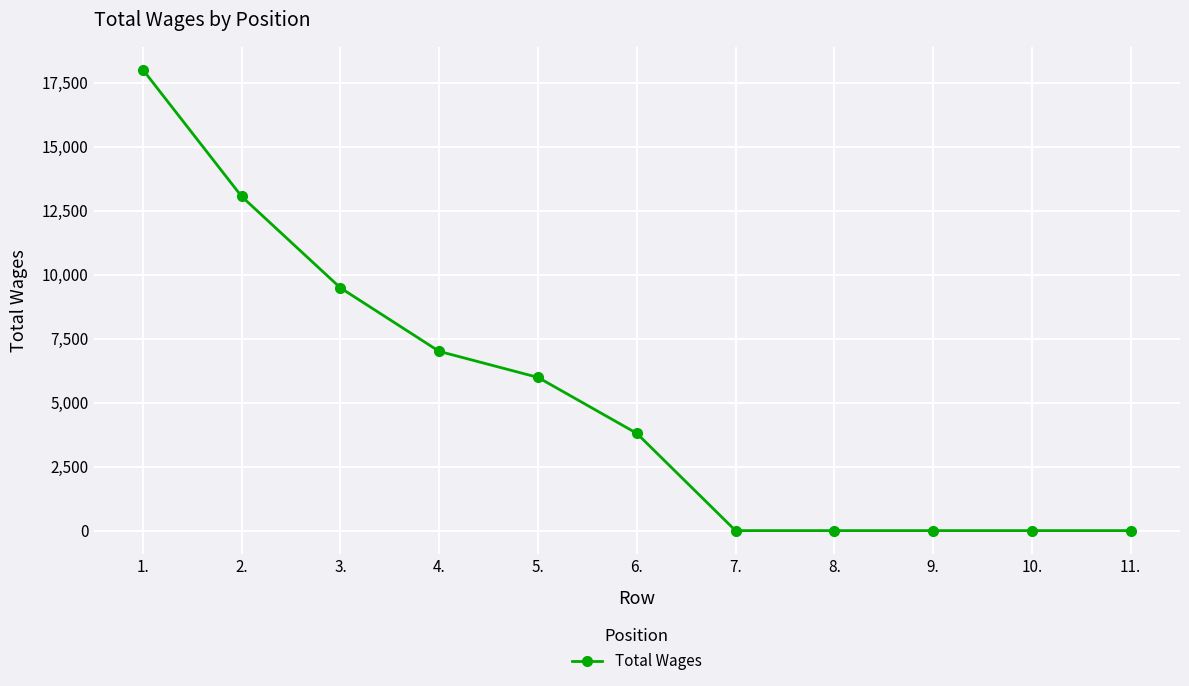

What is the difference between the second highest and second lowest values?

13050